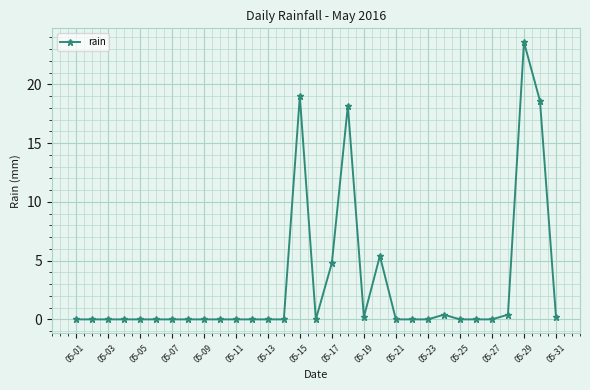

What is the greatest value displayed?

23.6